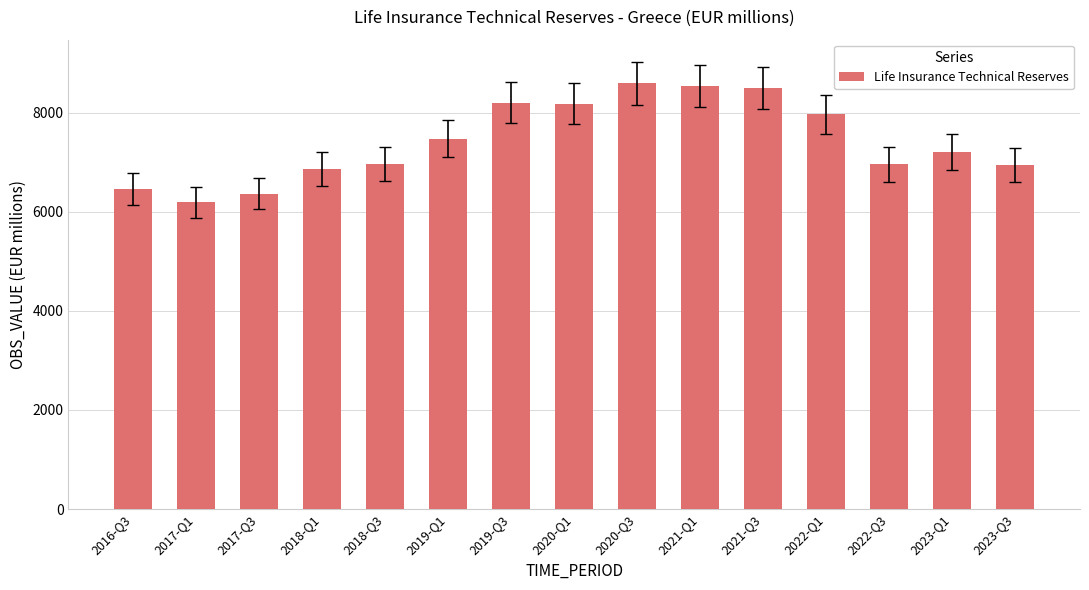

The chart shows a value of 2393.6 at 2017-Q3. True or false?

False